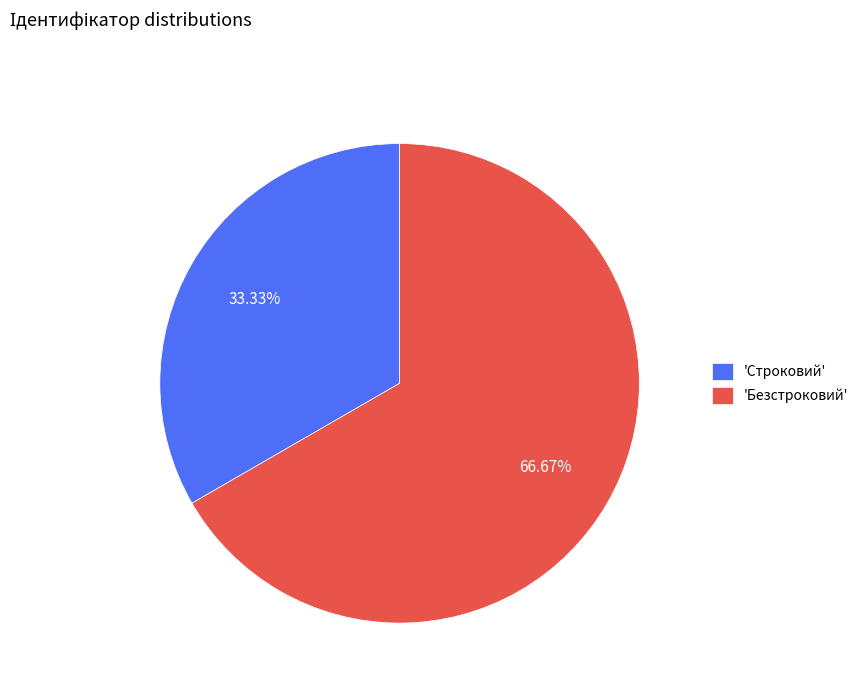

How many slices are in this pie chart?

2